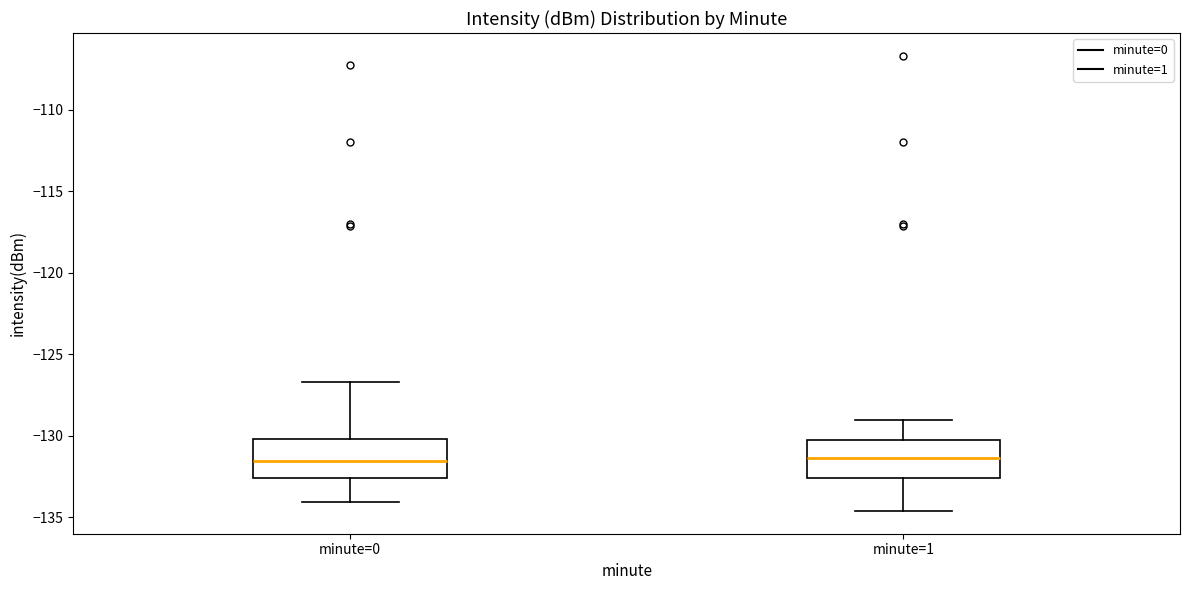

Reading left to right, read every box against the y-axis: the position of its median line, the range the box covers, and the ends of its whiskers. The values are not printed on the chart, so give them approximately, as read against the axis.

minute=0: median -131.5, box -132.5 to -130.0, whiskers -134.0 to -126.5
minute=1: median -131.5, box -132.5 to -130.0, whiskers -134.5 to -129.0